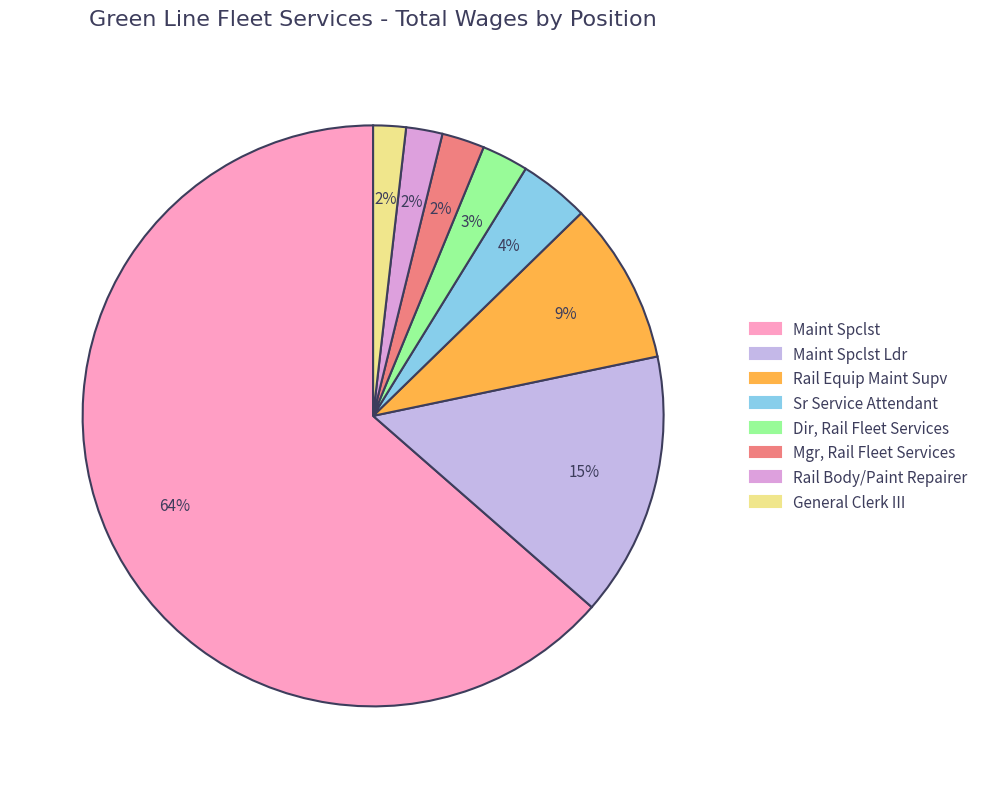

Is it true that General Clerk III is 2% of the pie?

True